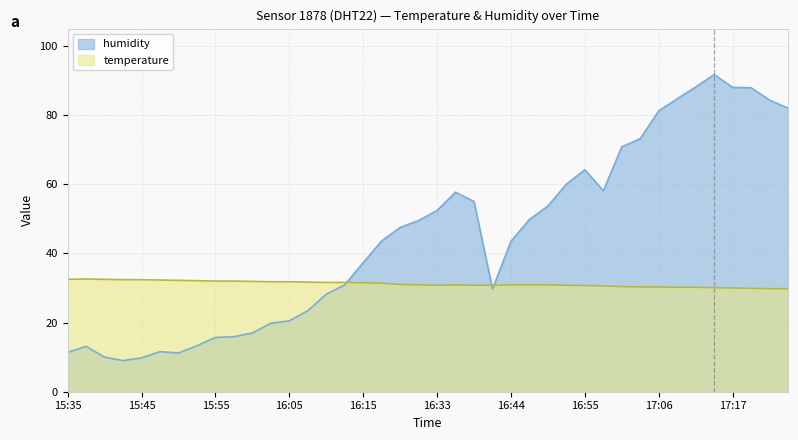

At which label does temperature reach its minimum?

17:22